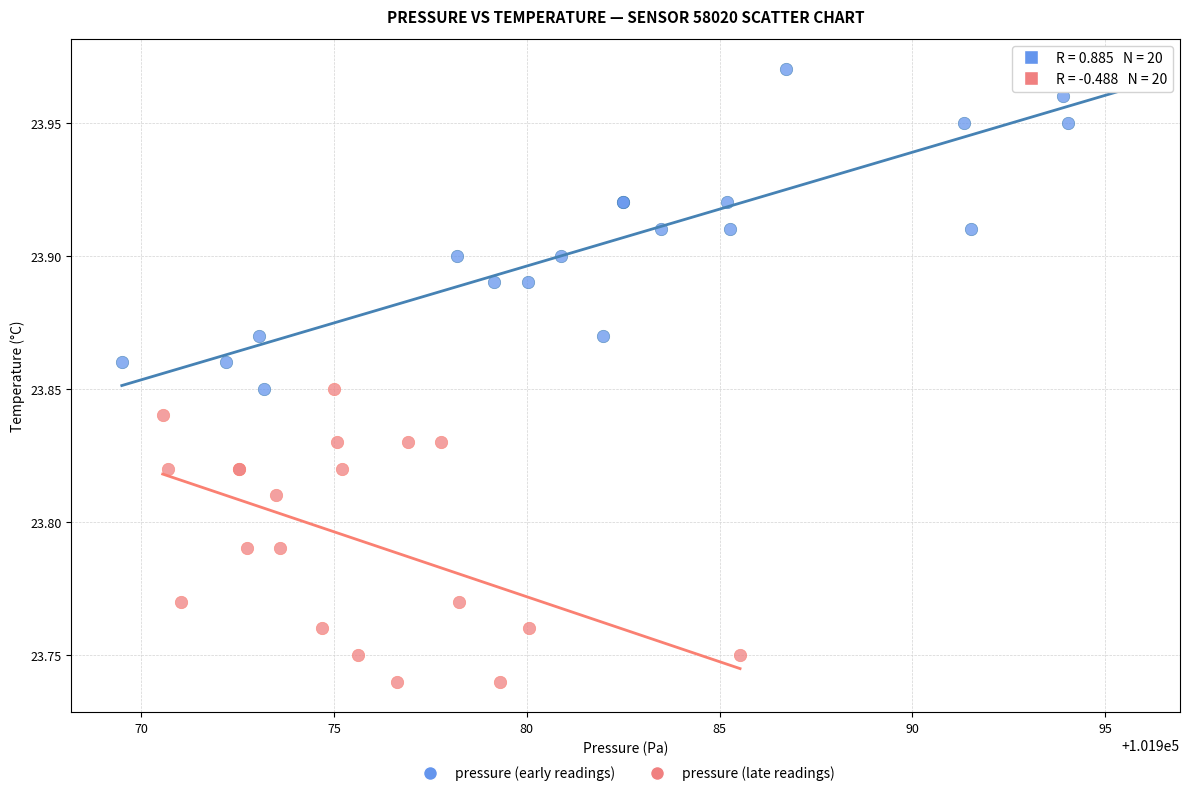

Which series contains the highest Y value?

pressure (early readings)